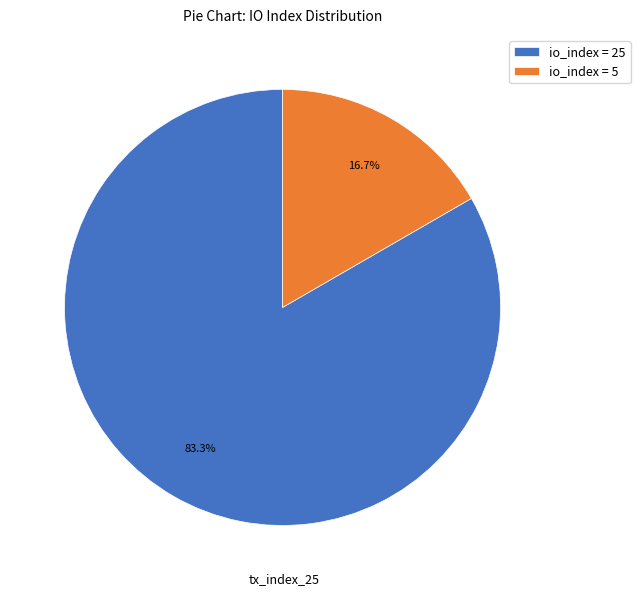

What is the largest slice in the pie chart?

io_index = 25